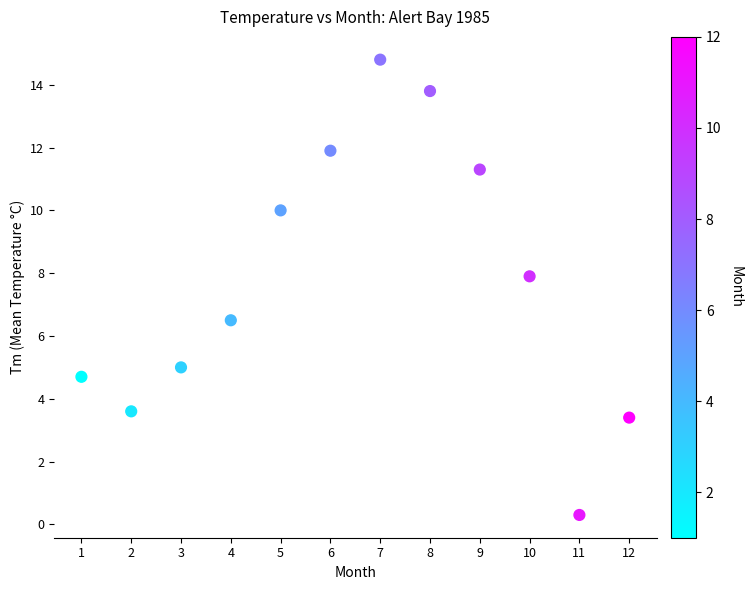

What Y value in the scatter plot is closest to 7?

6.5